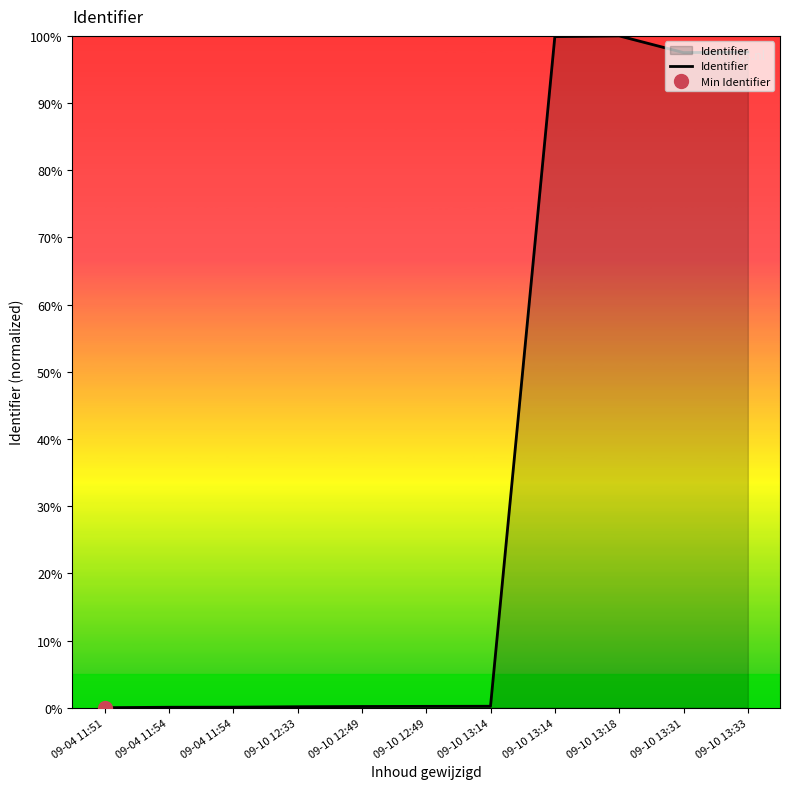

What is the label of the 3rd point from the right?

09-10 13:18